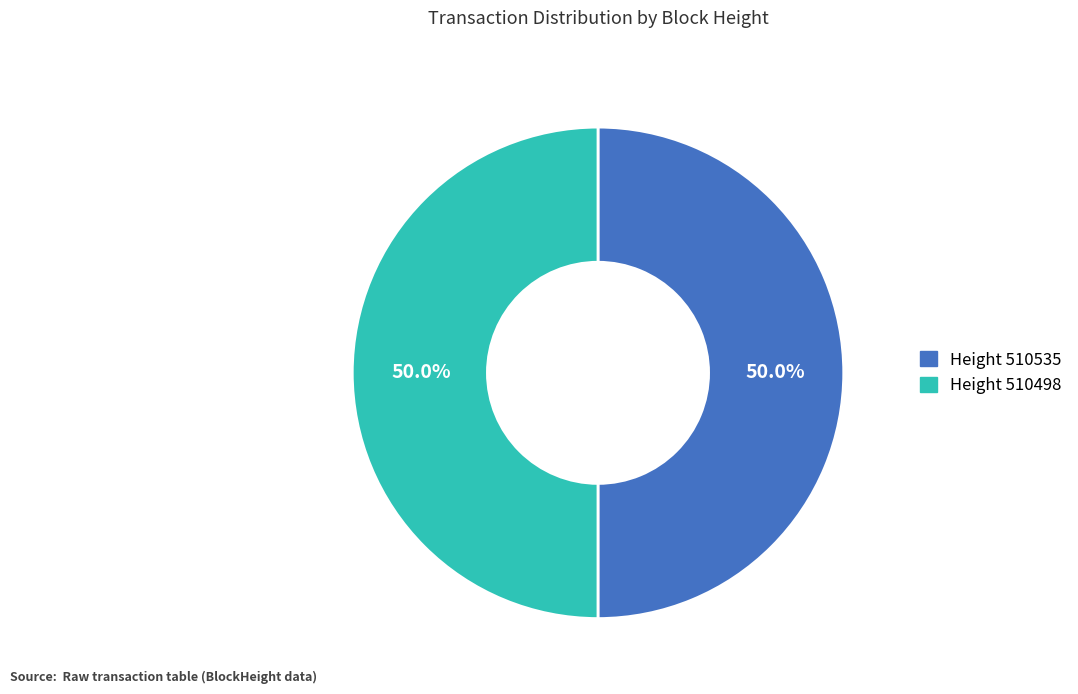

How many slices are in this pie chart?

2